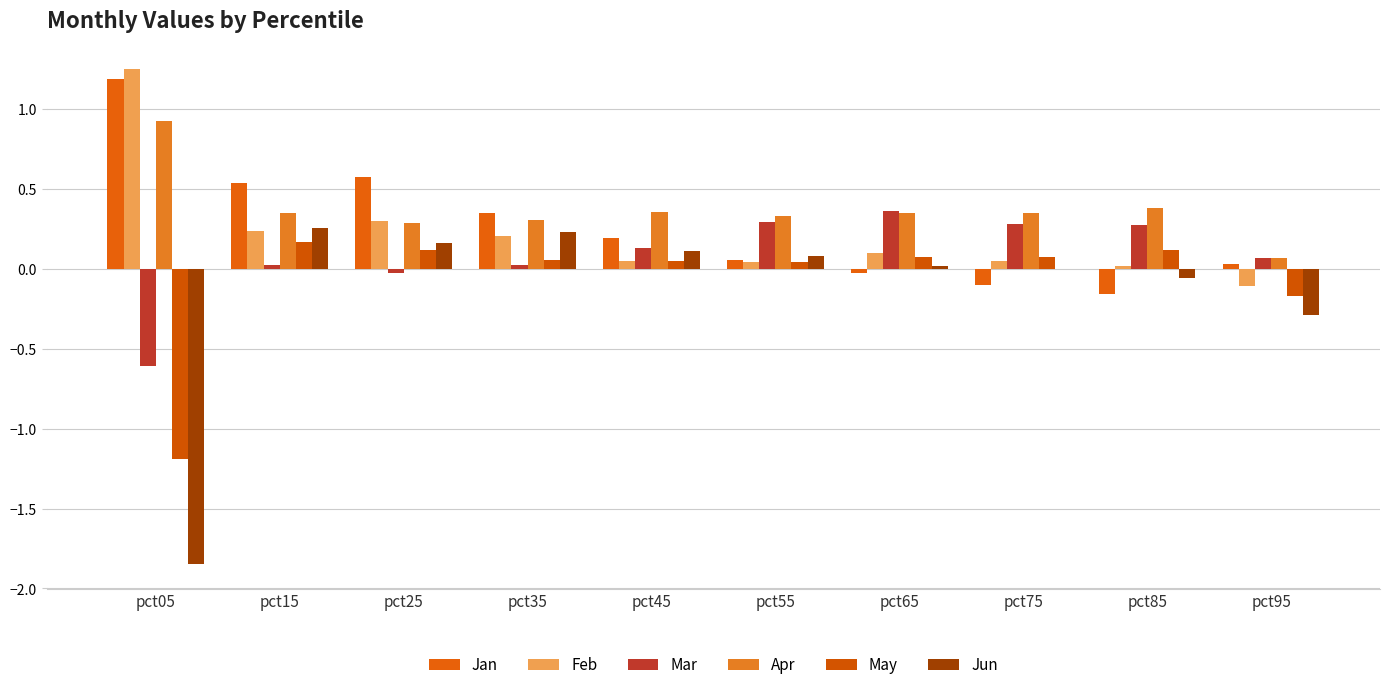

How many distinct data groups are displayed?

6